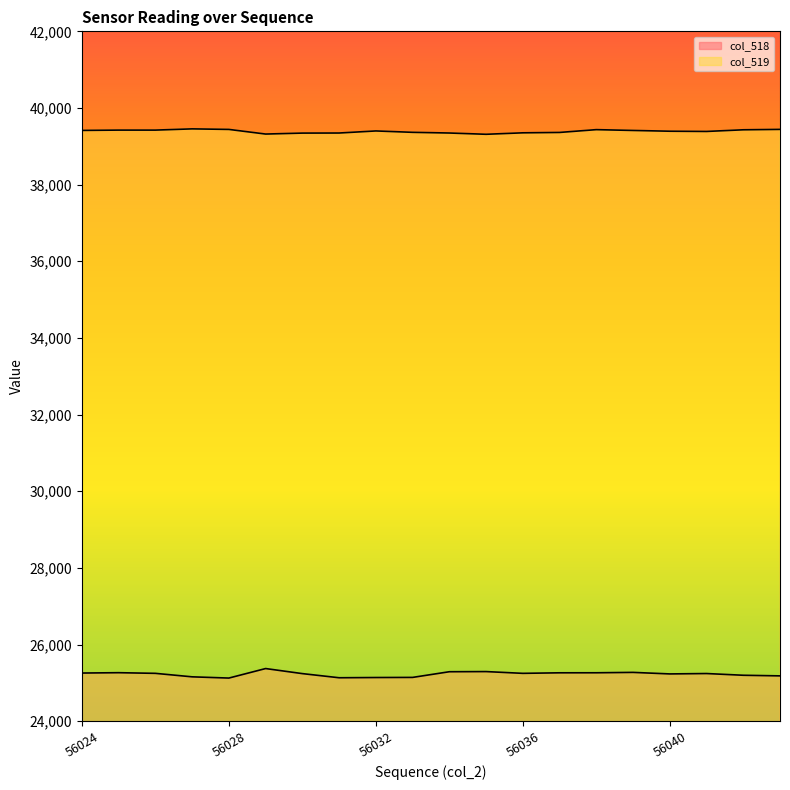

How many lines are shown in the chart?

2